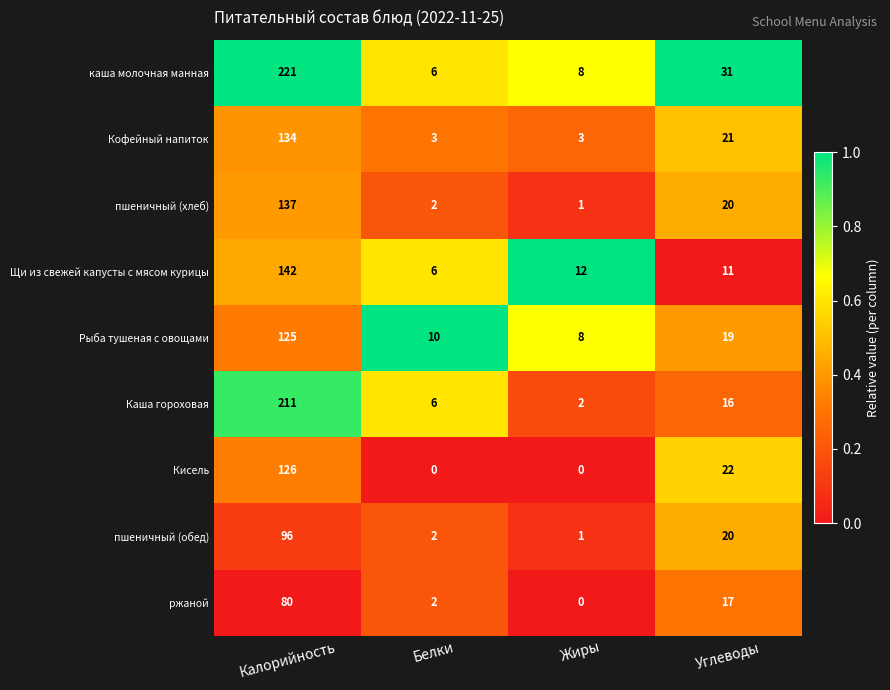

List the series in order of their peak value, highest first.

каша молочная манная, Каша гороховая, Щи из свежей капусты с мясом курицы, пшеничный (хлеб), Кофейный напиток, Кисель, Рыба тушеная с овощами, пшеничный (обед), ржаной